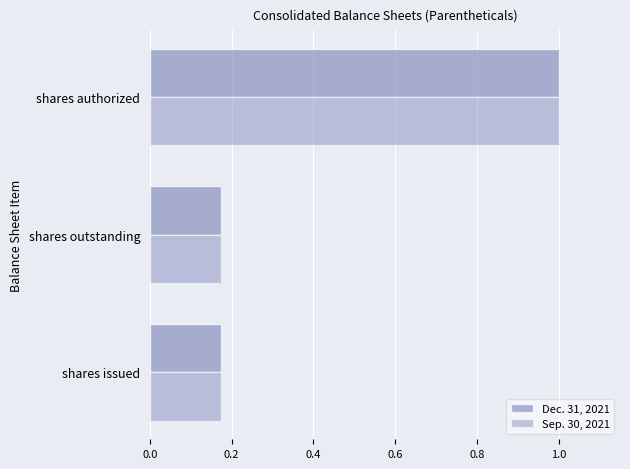

What is the minimum value for Sep. 30, 2021?

0.2